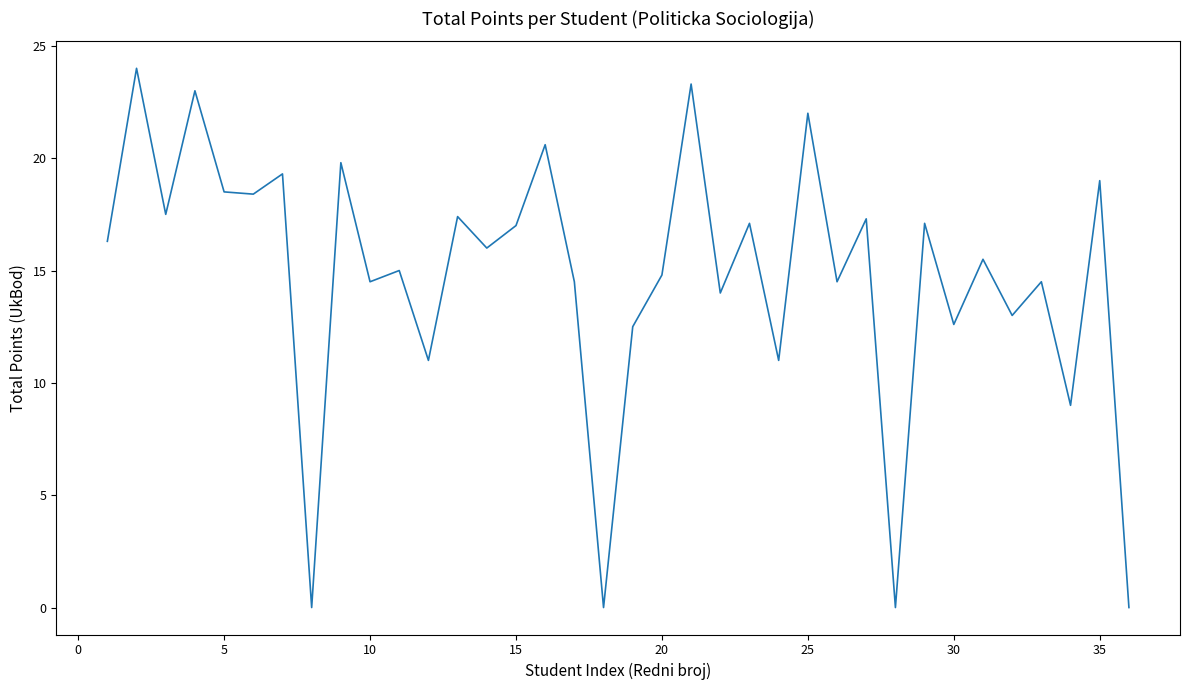

How many interior local peaks (higher than both neighbors) does the data have?

15